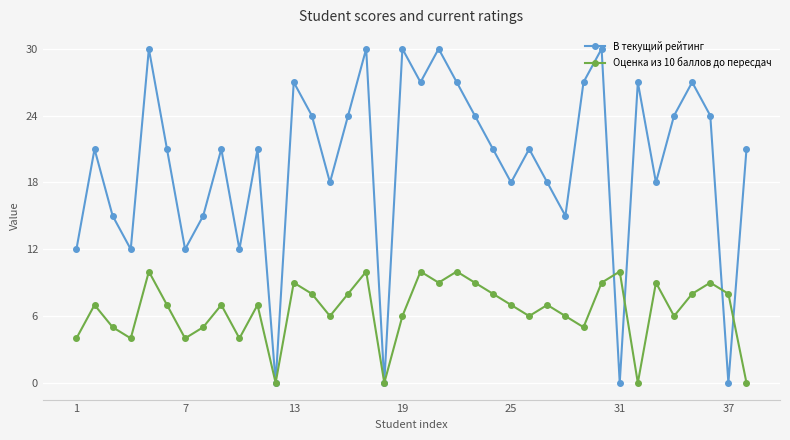

Count the number of categories in the chart.

38